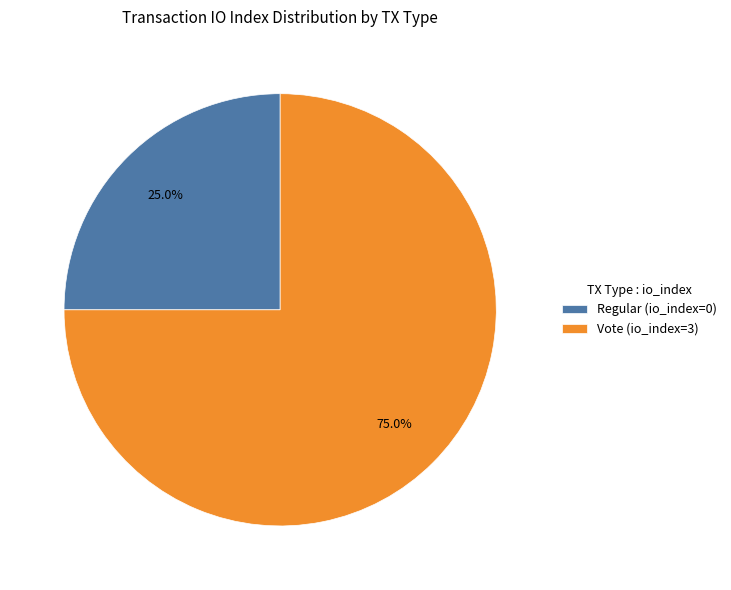

How many segments does this pie chart have?

2